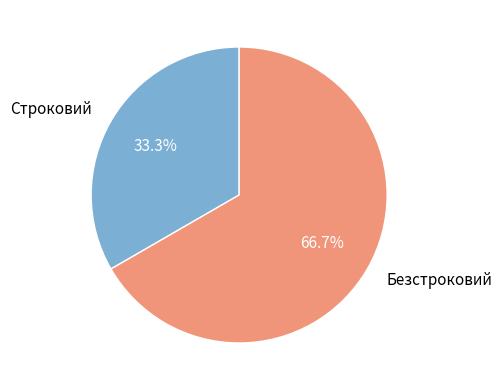

To the nearest percent, what is the average slice percentage?

50%